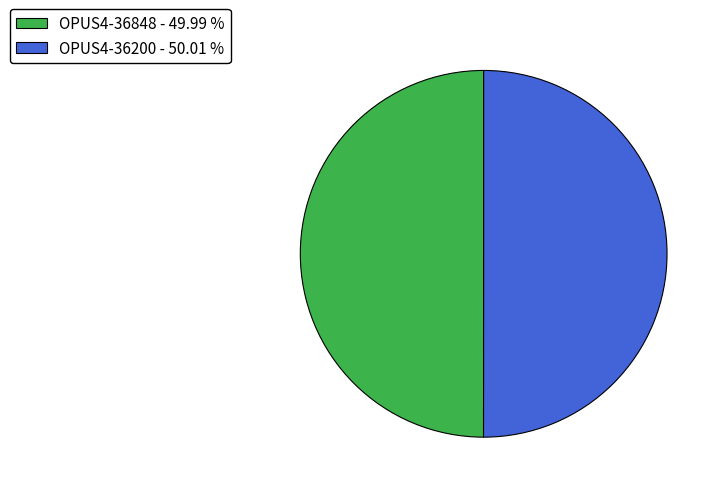

Count the number of slices in the pie.

2